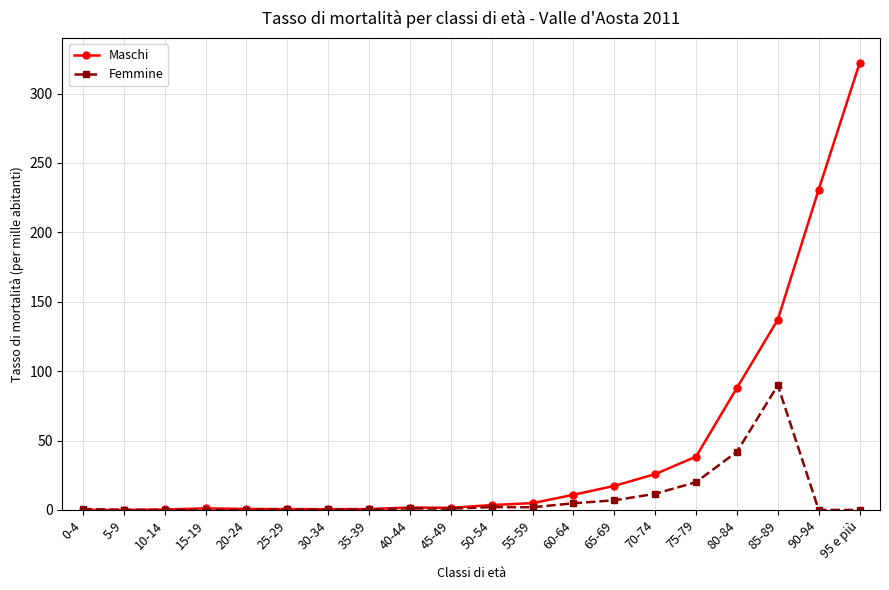

Is it true that Maschi equals 21.7 at 80-84?

False